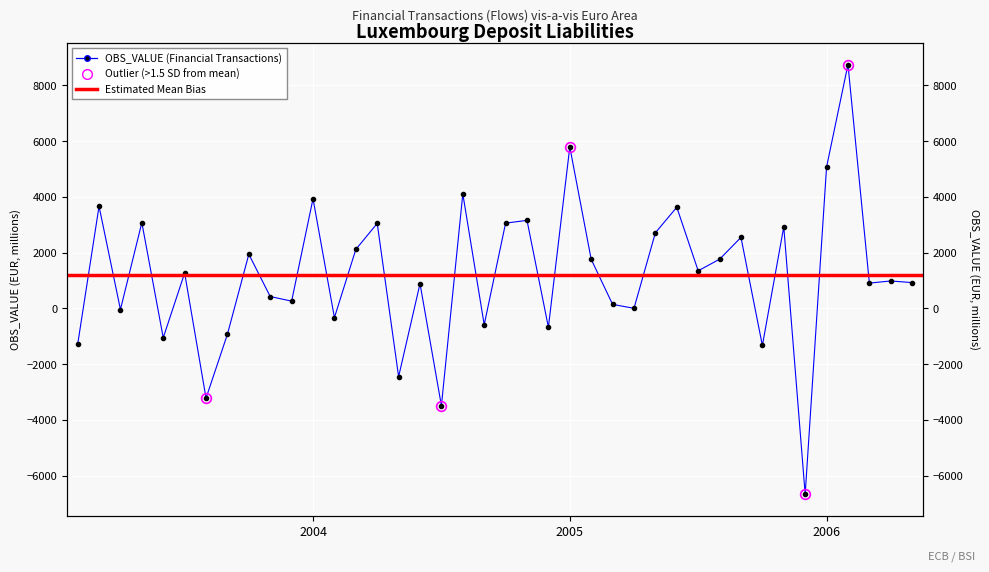

Reading left to right, transcribe all the data shown in this chart.

-1293.9	3659.7	-41.8	3075.1	-1055.0	1267.9	-3219.0	-928.0	1939.6	424.0	259.0	3932.0	-332.8	2113.9	3046.7	-2450.5	886.3	-3490.2	4106.8	-587.2	3056.9	3155.4	-676.9	5787.7	1757.3	142.7	1.3	2711.3	3626.6	1347.2	1762.3	2545.2	-1331.9	2924.7	-6668.1	5069.7	8743.8	905.8	982.3	923.6